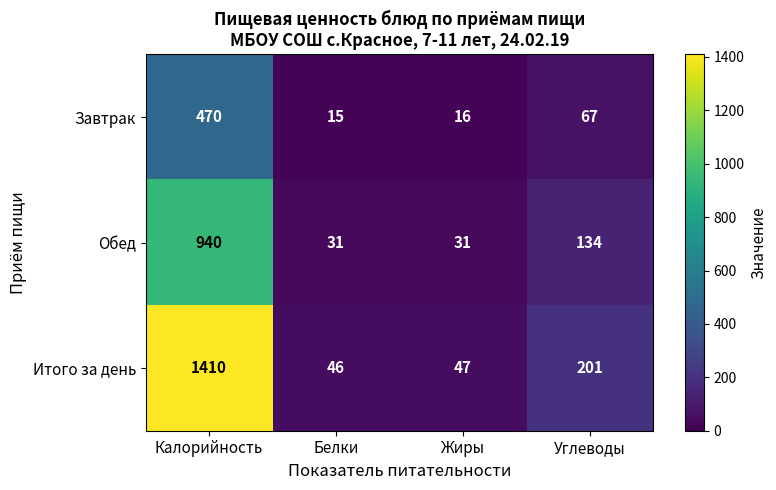

At which label is Завтрак closest to 242?

Углеводы